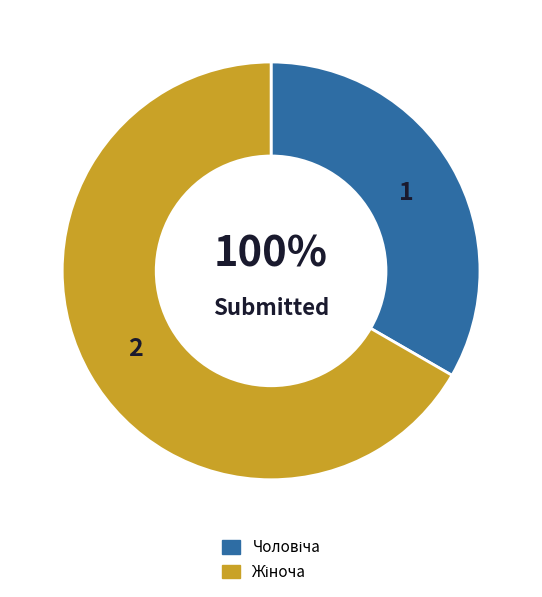

How many segments does this pie chart have?

2